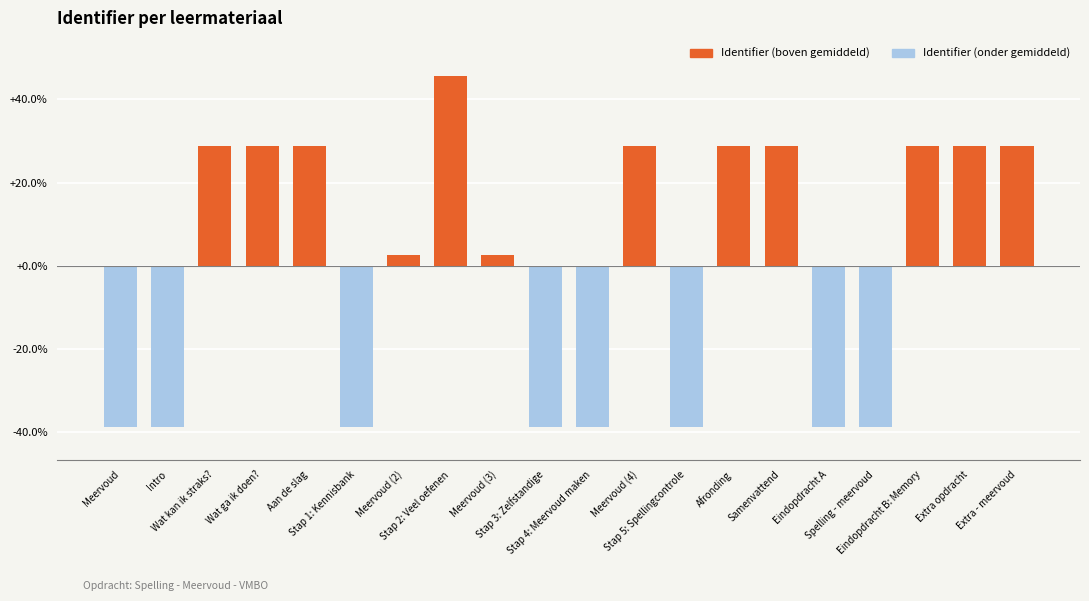

Between Stap 2: Veel oefenen and Eindopdracht B: Memory, which is larger?

Stap 2: Veel oefenen